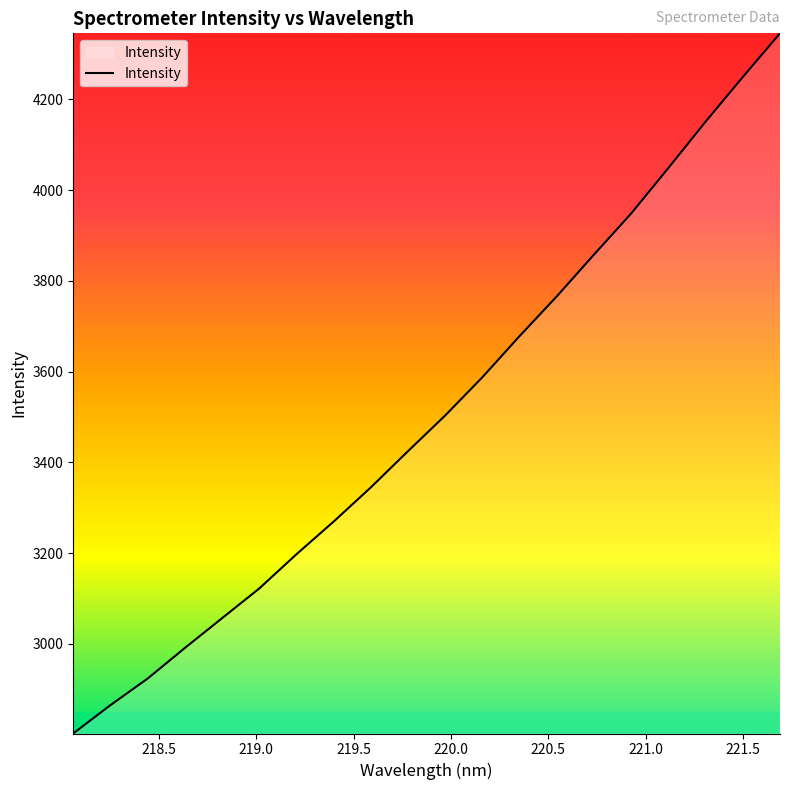

What is the minimum value shown in the chart?

2802.8